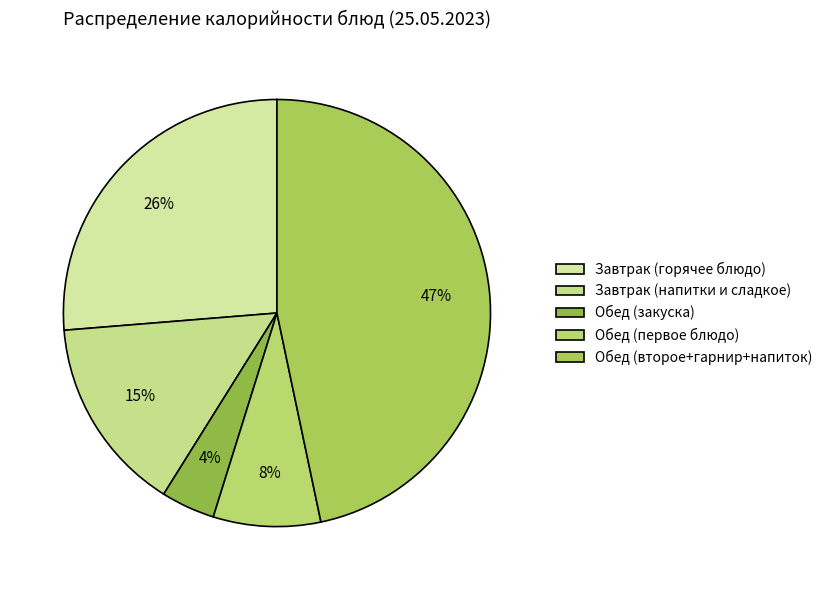

How many segments does this pie chart have?

5